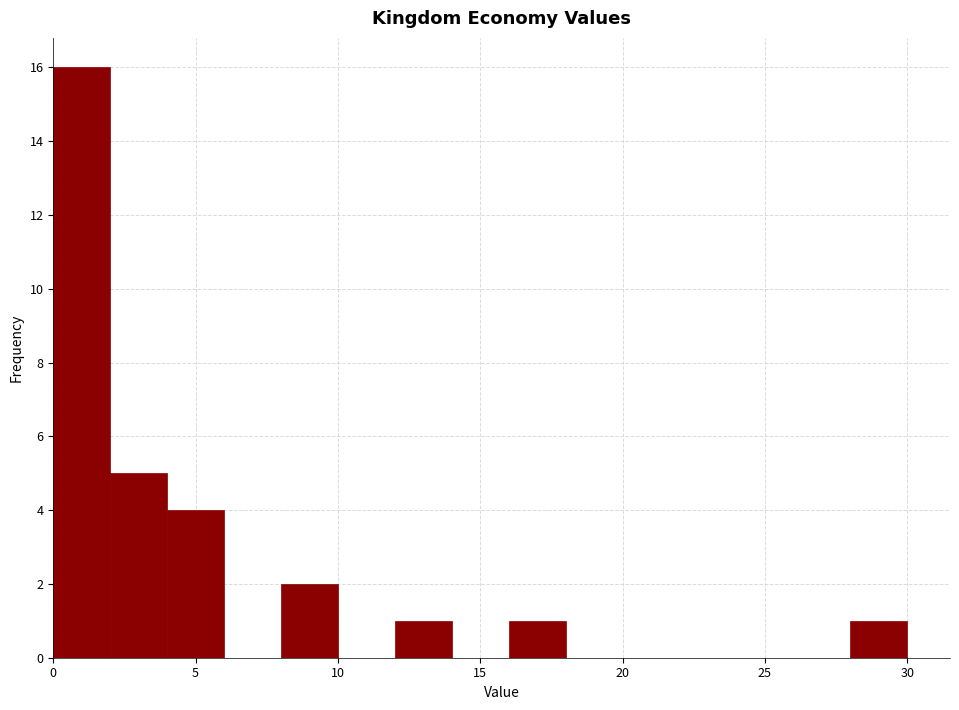

What is the height of the bar covering 4 to 6 on the x-axis? The values are not printed on the chart, so give them approximately, as read against the axis.

4